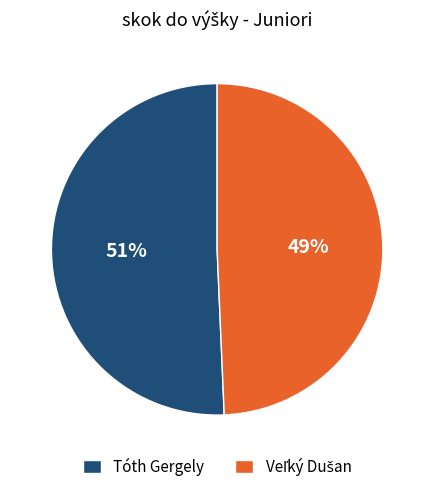

To the nearest percent, what percentage of the pie is Tóth Gergely?

51%